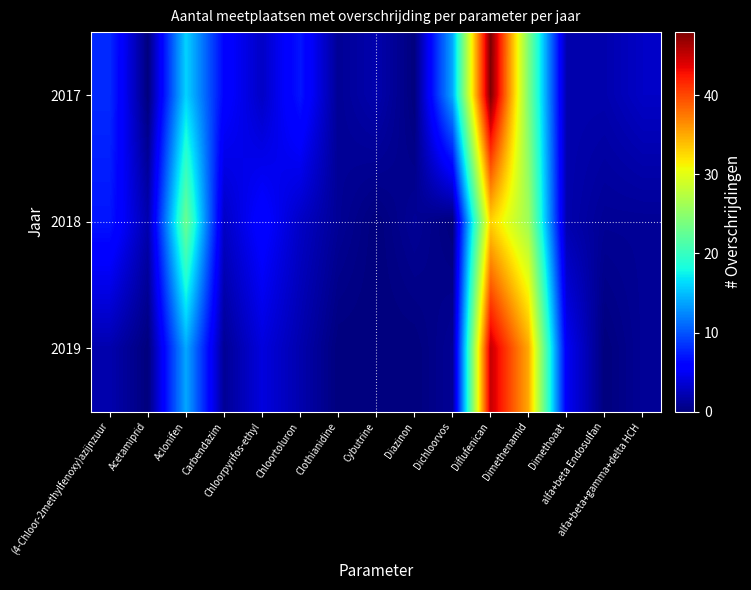

List the series in order of their peak value, lowest first.

2018, 2019, 2017